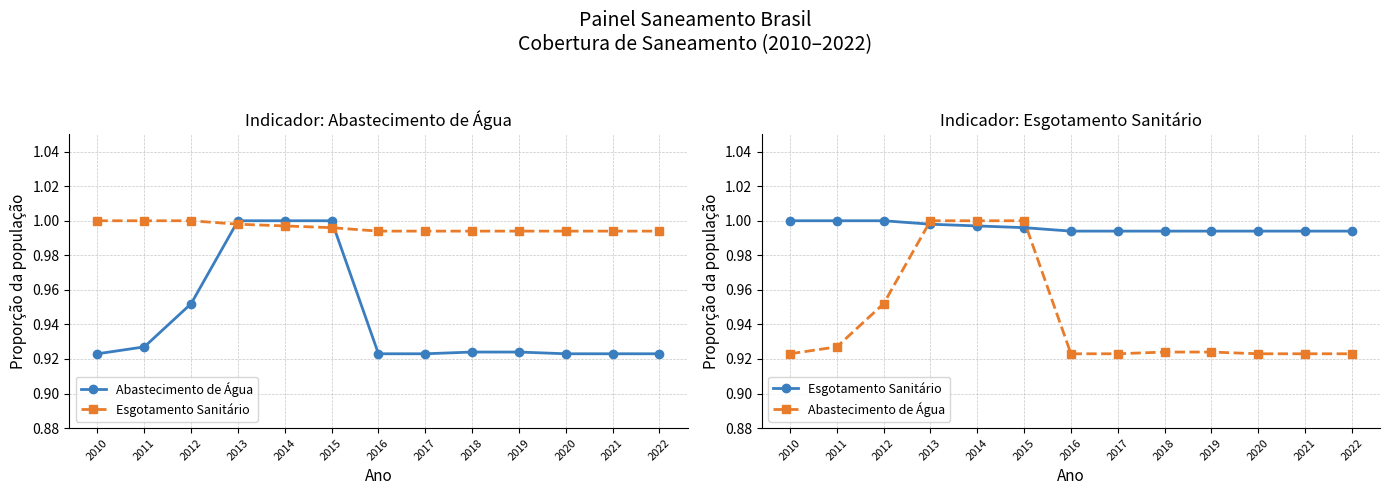

Where do Esgotamento Sanitário and Abastecimento de Água first cross each other?

2012 and 2013